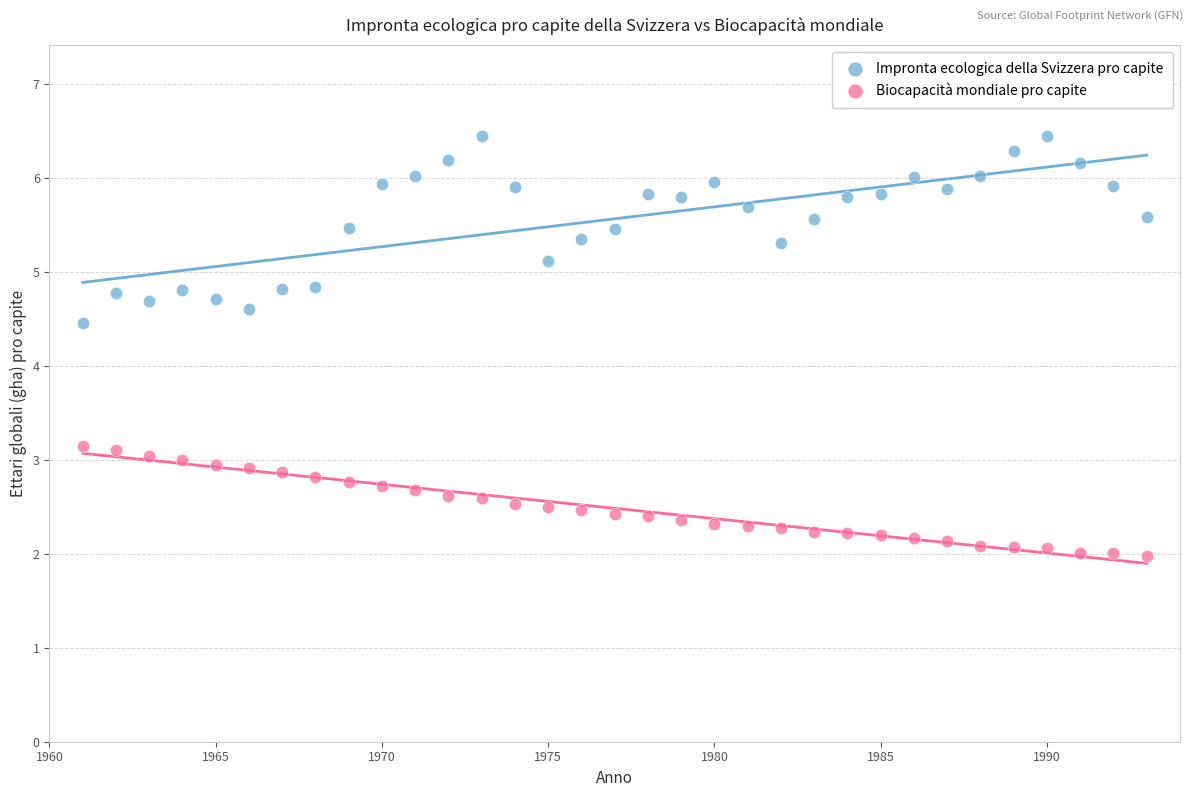

Across all series, what Y value is closest to 4?

4.5